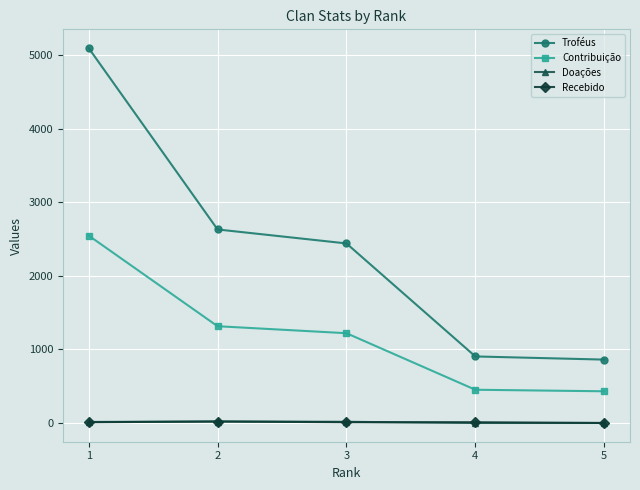

What is the value of the Recebido point at the 2nd from the left?

20